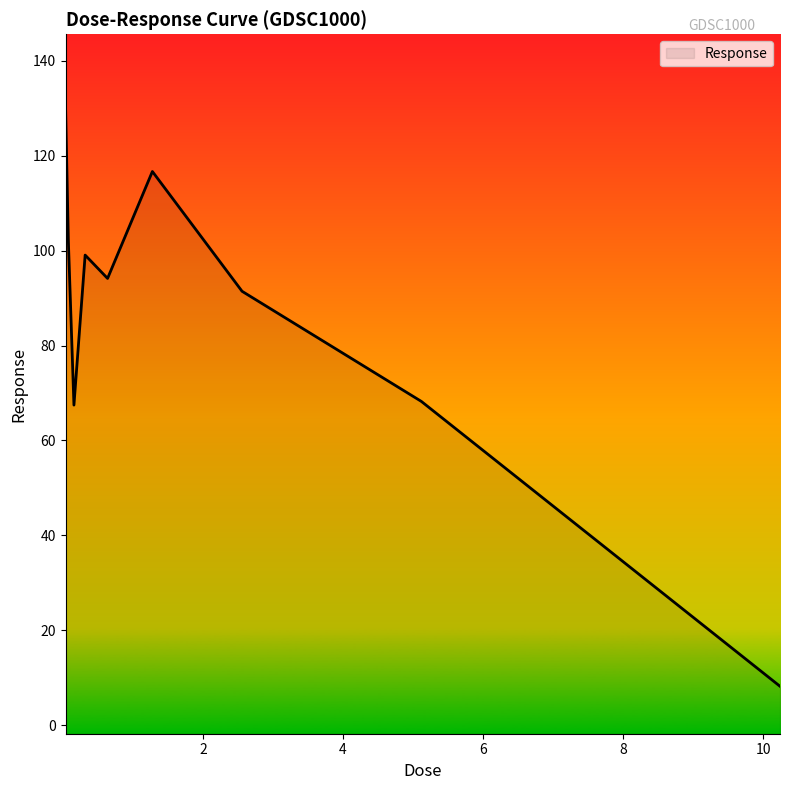

Does the chart display data point markers on the line(s)?

No